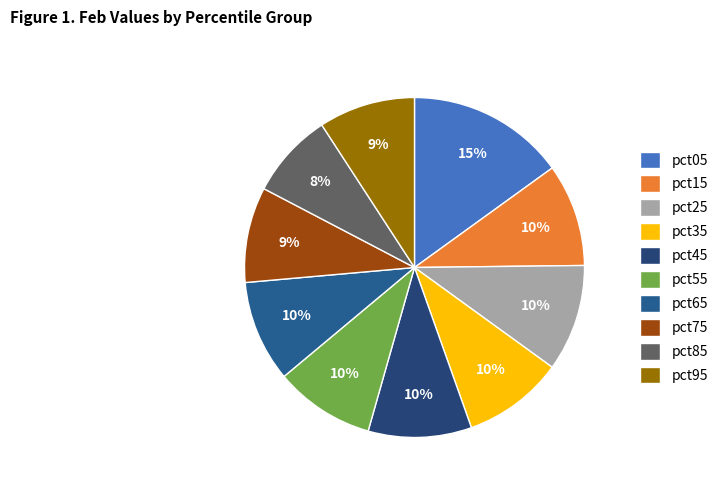

What percentage is the pct95 slice, to the nearest percent?

9%